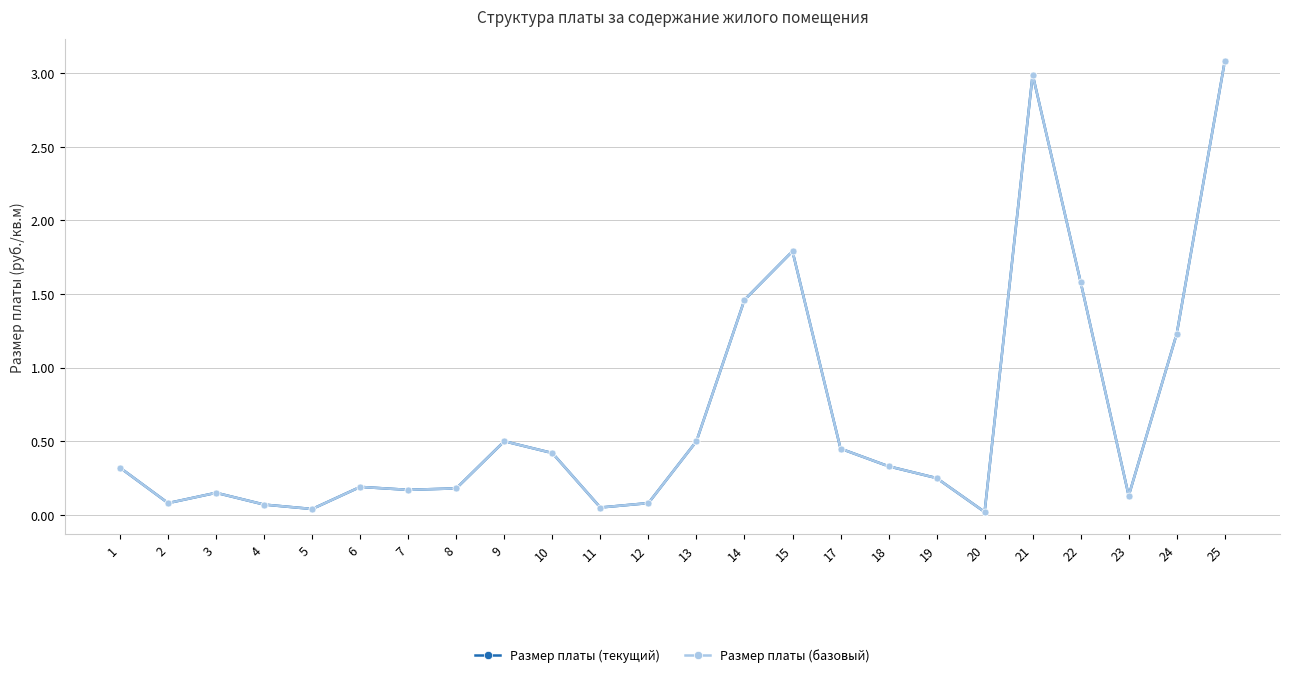

How many lines are shown in the chart?

2